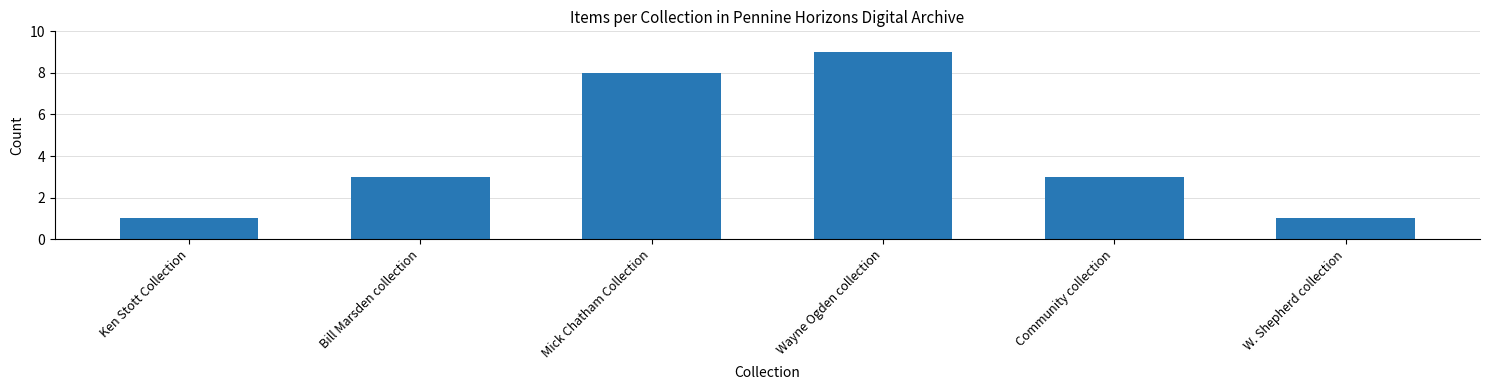

What is the label of the 4th bar from the left?

Wayne Ogden collection